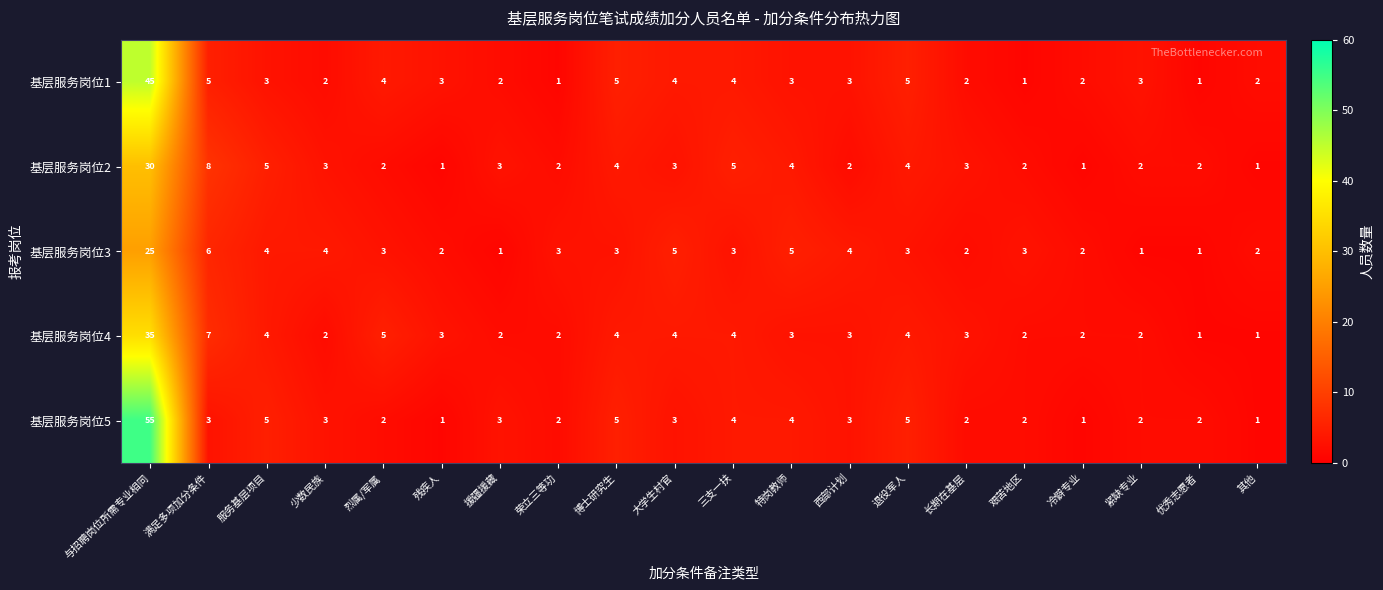

What is the total value across all series at 服务基层项目?

21